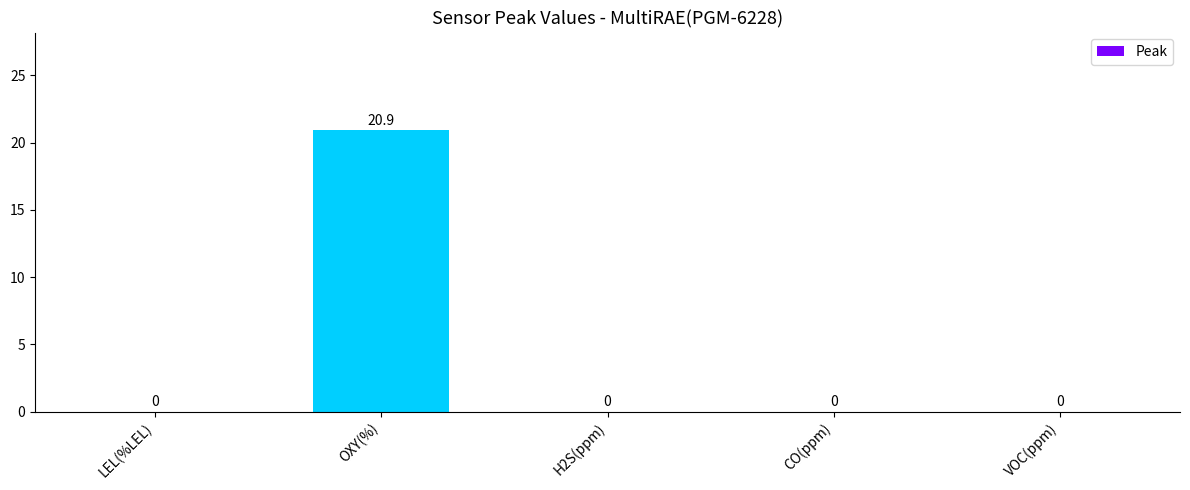

Which has a higher value, LEL(%LEL) or OXY(%)?

OXY(%)